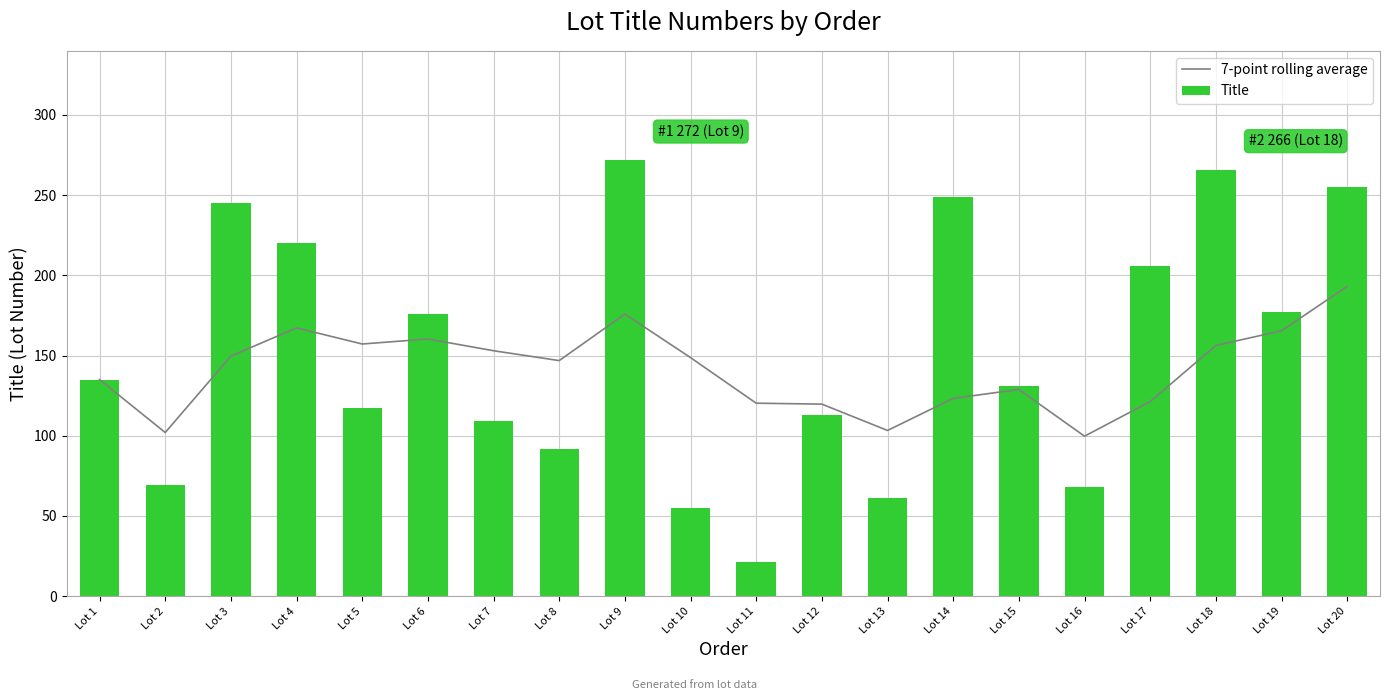

What is the difference between the values at Lot 3 and Lot 14?

26.4